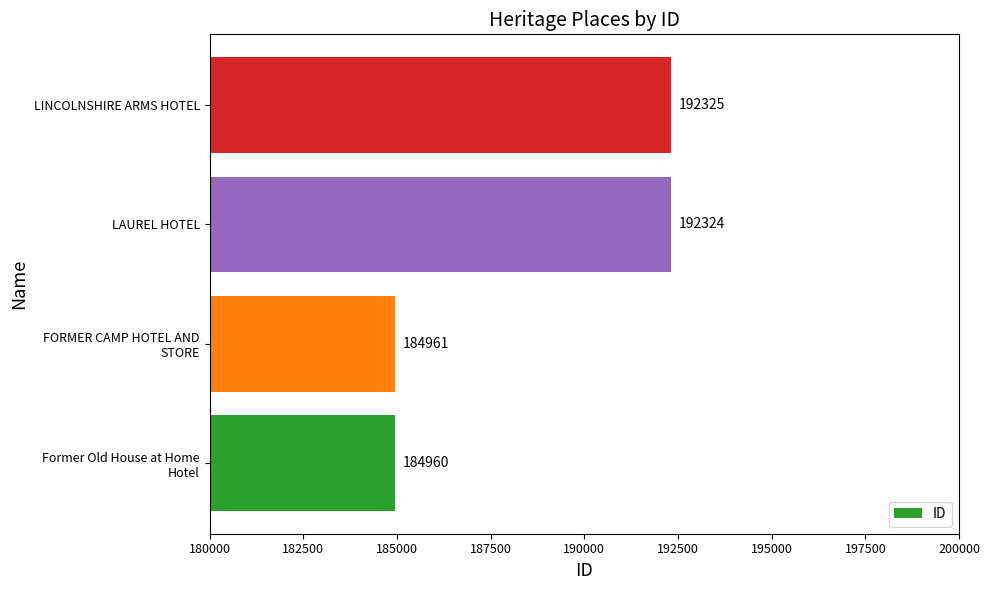

The value at LAUREL HOTEL is 117956. True or false?

False